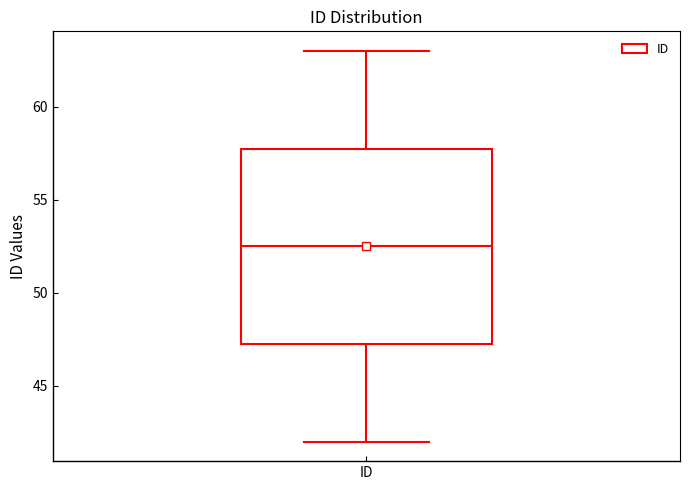

Transcribe this box plot: give where the median line is, the range the box spans, and where the two whiskers end, as read against the y-axis. The values are not printed on the chart, so give them approximately, as read against the axis.

median 52.5, box 47.5 to 58.0, whiskers 42.0 to 63.0